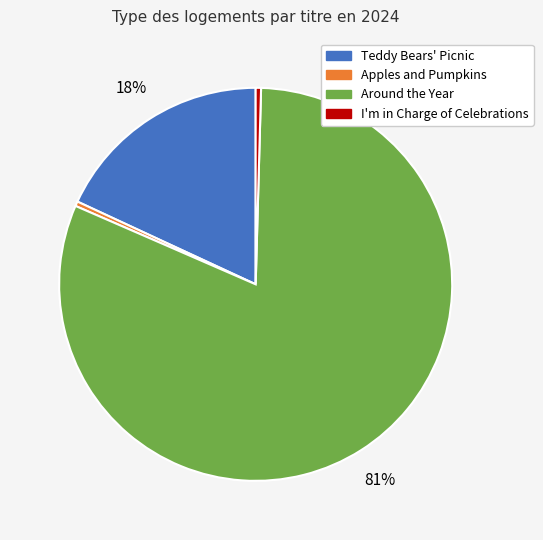

Which has a higher value, Teddy Bears' Picnic or Apples and Pumpkins?

Teddy Bears' Picnic